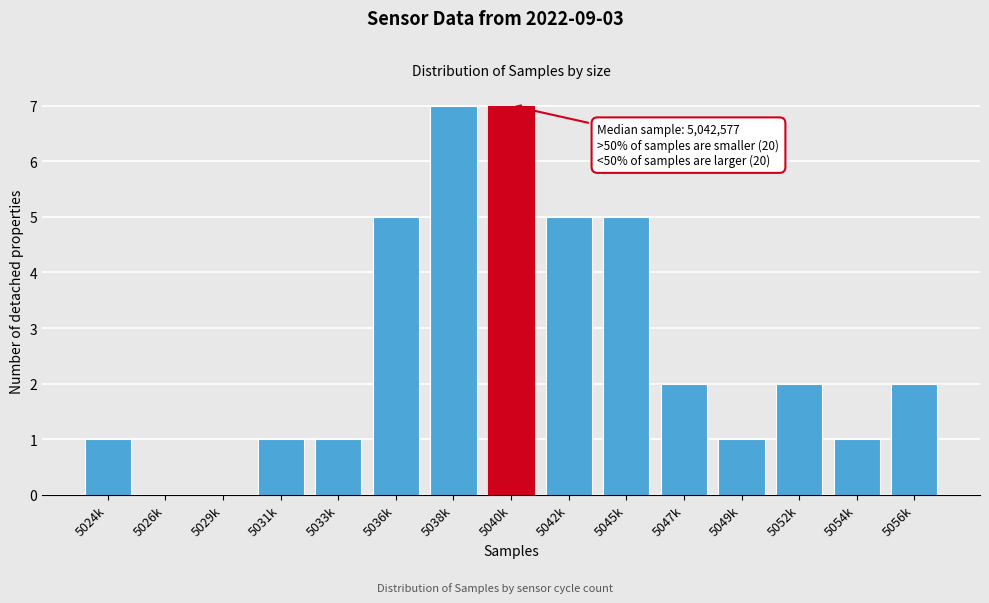

Reading left to right, extract all data points from this chart.

5024k=1	5026k=0	5029k=0	5031k=1	5033k=1	5036k=5	5038k=7	5040k=7	5042k=5	5045k=5	5047k=2	5049k=1	5052k=2	5054k=1	5056k=2